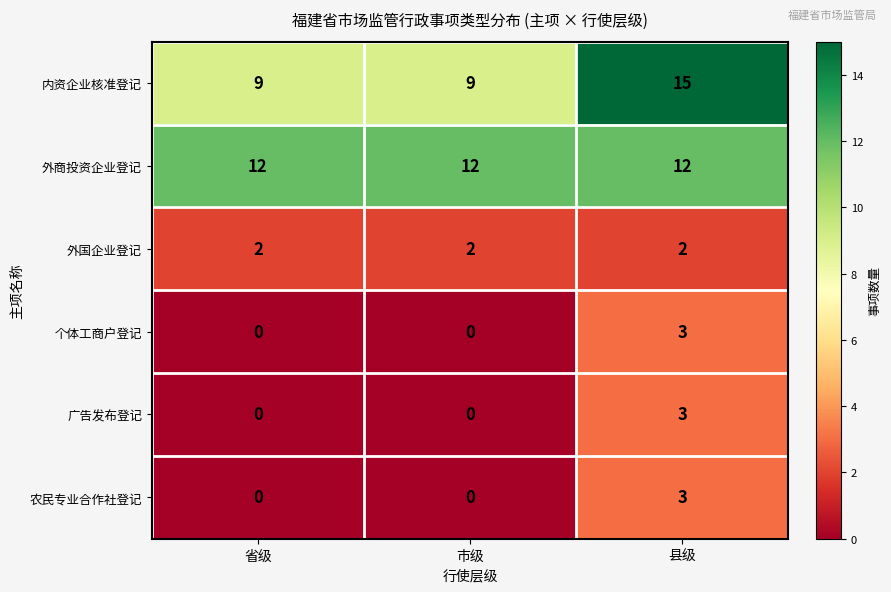

Reading right to left, list all the values displayed in this chart.

内资企业核准登记: 县级=15	市级=9	省级=9
外商投资企业登记: 县级=12	市级=12	省级=12
外国企业登记: 县级=2	市级=2	省级=2
个体工商户登记: 县级=3	市级=0	省级=0
广告发布登记: 县级=3	市级=0	省级=0
农民专业合作社登记: 县级=3	市级=0	省级=0